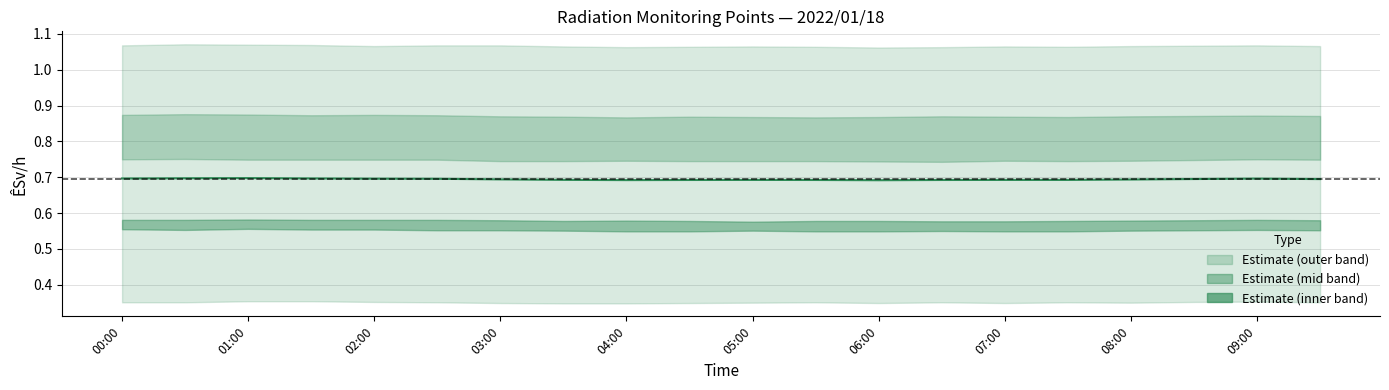

True or false: the data has more than 1 interior local peaks.

True